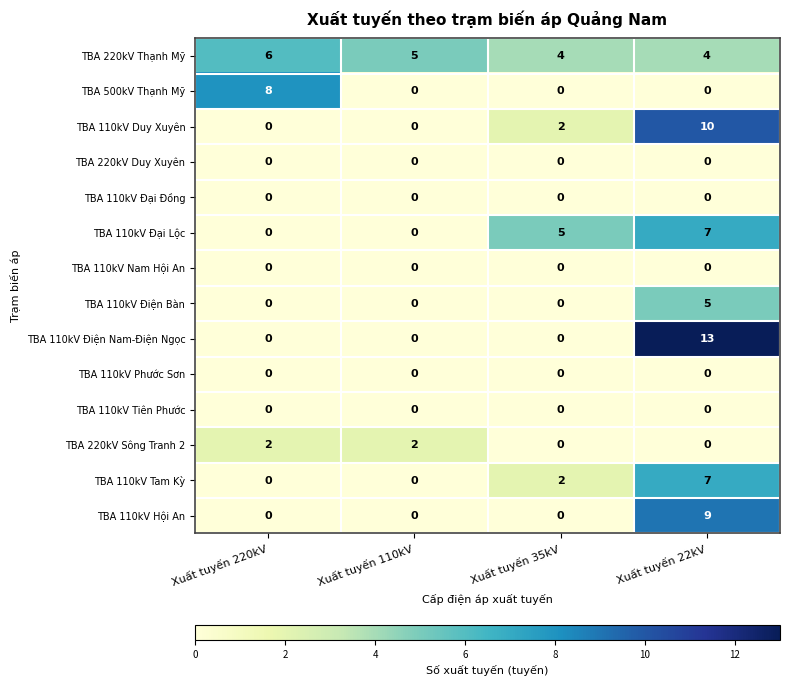

Which series has the largest range (max minus min)?

TBA 110kV Điện Nam-Điện Ngọc